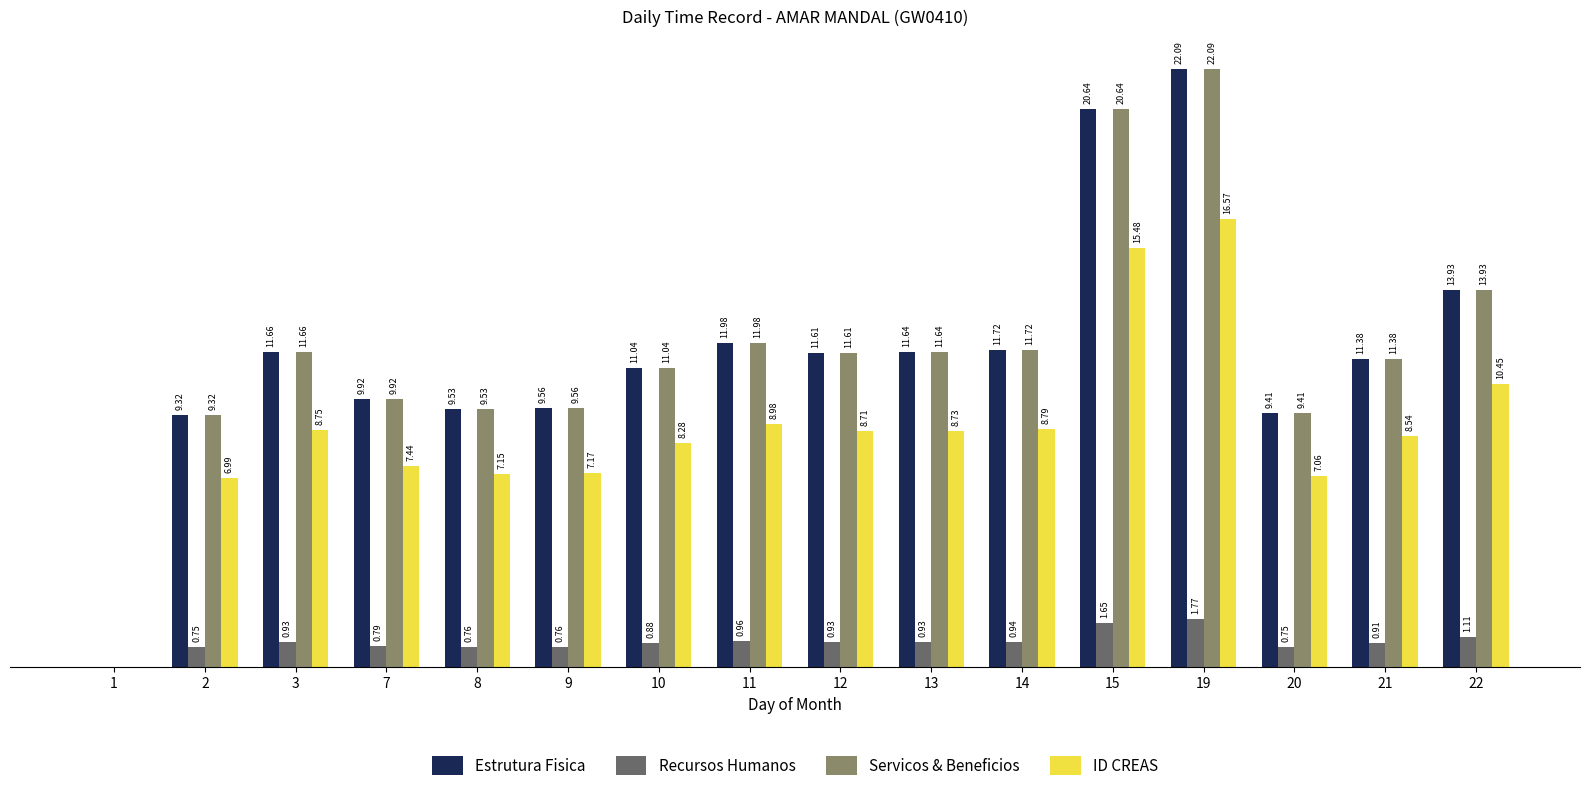

Is the value of Estrutura Fisica at 10 greater than the value of ID CREAS at 20?

Yes